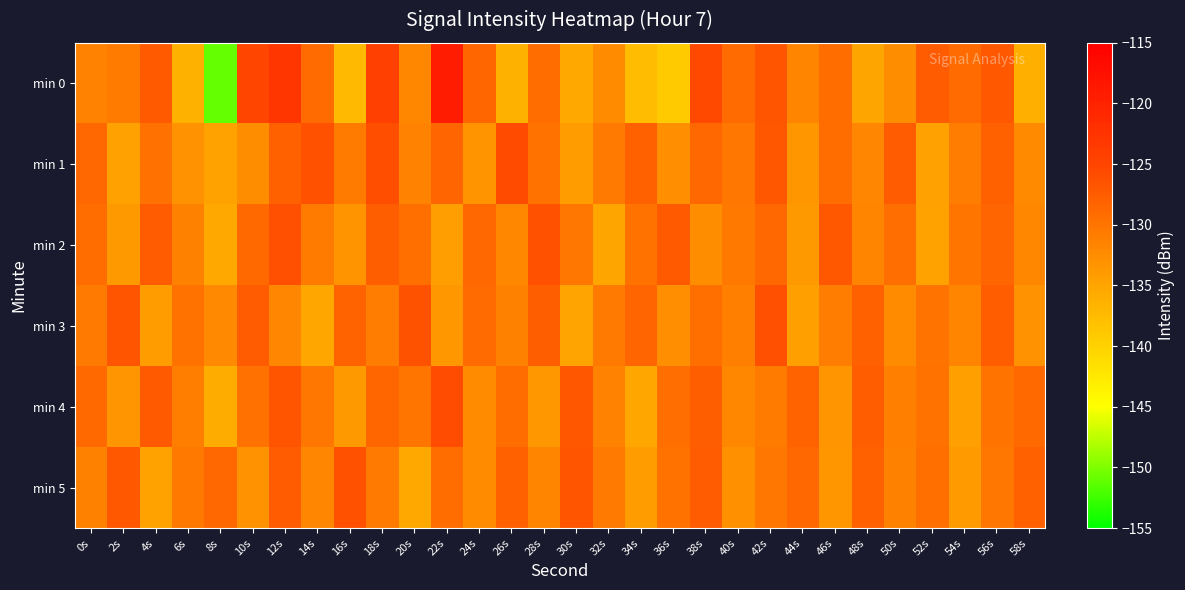

Reading left to right, list all the values displayed in this chart.

min 0: 0s=-131.5	2s=-130.8	4s=-127.2	6s=-136.4	8s=-150.9	10s=-125.0	12s=-122.9	14s=-128.9	16s=-137.3	18s=-124.4	20s=-132.0	22s=-119.1	24s=-128.5	26s=-136.3	28s=-129.1	30s=-135.4	32s=-132.4	34s=-137.5	36s=-139.3	38s=-125.4	40s=-129.0	42s=-126.6	44s=-131.7	46s=-129.2	48s=-135.2	50s=-132.6	52s=-127.4	54s=-129.0	56s=-127.1	58s=-136.1
min 1: 0s=-128.6	2s=-134.6	4s=-129.6	6s=-133.0	8s=-134.7	10s=-132.5	12s=-127.9	14s=-126.4	16s=-130.7	18s=-126.1	20s=-131.5	22s=-128.3	24s=-133.2	26s=-125.7	28s=-129.8	30s=-134.1	32s=-130.5	34s=-127.9	36s=-132.8	38s=-128.6	40s=-130.2	42s=-126.9	44s=-133.5	46s=-129.1	48s=-131.8	50s=-127.4	52s=-134.6	54s=-130.9	56s=-128.1	58s=-132.3
min 2: 0s=-129.2	2s=-133.8	4s=-127.5	6s=-131.4	8s=-135.6	10s=-128.9	12s=-126.1	14s=-130.7	16s=-133.2	18s=-127.8	20s=-129.5	22s=-134.3	24s=-128.6	26s=-131.9	28s=-126.4	30s=-130.2	32s=-135.1	34s=-129.8	36s=-127.3	38s=-132.6	40s=-130.4	42s=-128.7	44s=-133.9	46s=-127.1	48s=-131.6	50s=-129.3	52s=-134.7	54s=-130.1	56s=-128.4	58s=-132.0
min 3: 0s=-130.5	2s=-126.8	4s=-134.2	6s=-129.7	8s=-132.1	10s=-127.4	12s=-131.8	14s=-135.3	16s=-128.2	18s=-130.9	20s=-126.5	22s=-133.6	24s=-129.0	26s=-131.3	28s=-127.7	30s=-134.9	32s=-130.6	34s=-128.3	36s=-132.7	38s=-129.4	40s=-131.1	42s=-126.2	44s=-134.5	46s=-130.8	48s=-128.0	50s=-132.4	52s=-129.9	54s=-131.7	56s=-127.6	58s=-133.1
min 4: 0s=-128.8	2s=-133.4	4s=-127.2	6s=-131.0	8s=-135.8	10s=-129.6	12s=-126.7	14s=-130.3	16s=-133.9	18s=-128.5	20s=-130.1	22s=-125.9	24s=-132.5	26s=-129.2	28s=-133.7	30s=-127.0	32s=-131.5	34s=-135.2	36s=-129.3	38s=-127.8	40s=-132.0	42s=-130.7	44s=-128.2	46s=-133.3	48s=-127.6	50s=-131.2	52s=-129.7	54s=-134.4	56s=-130.0	58s=-128.9
min 5: 0s=-131.3	2s=-127.1	4s=-134.8	6s=-130.4	8s=-128.7	10s=-133.0	12s=-127.5	14s=-131.8	16s=-126.3	18s=-130.6	20s=-135.5	22s=-129.1	24s=-132.4	26s=-128.0	28s=-131.7	30s=-126.8	32s=-130.5	34s=-134.2	36s=-129.8	38s=-127.4	40s=-132.9	42s=-130.2	44s=-128.6	46s=-133.5	48s=-127.9	50s=-131.4	52s=-129.5	54s=-134.0	56s=-130.3	58s=-128.1